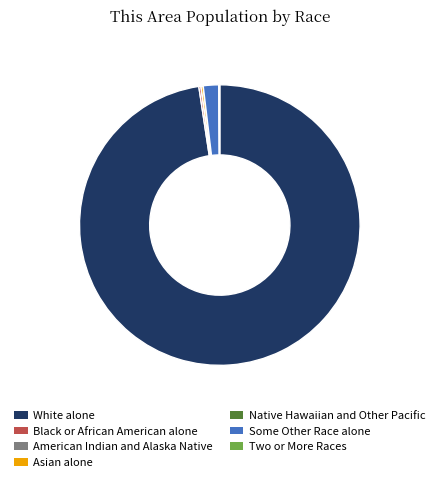

True or false: Some Other Race alone accounts for 2% of the total.

True